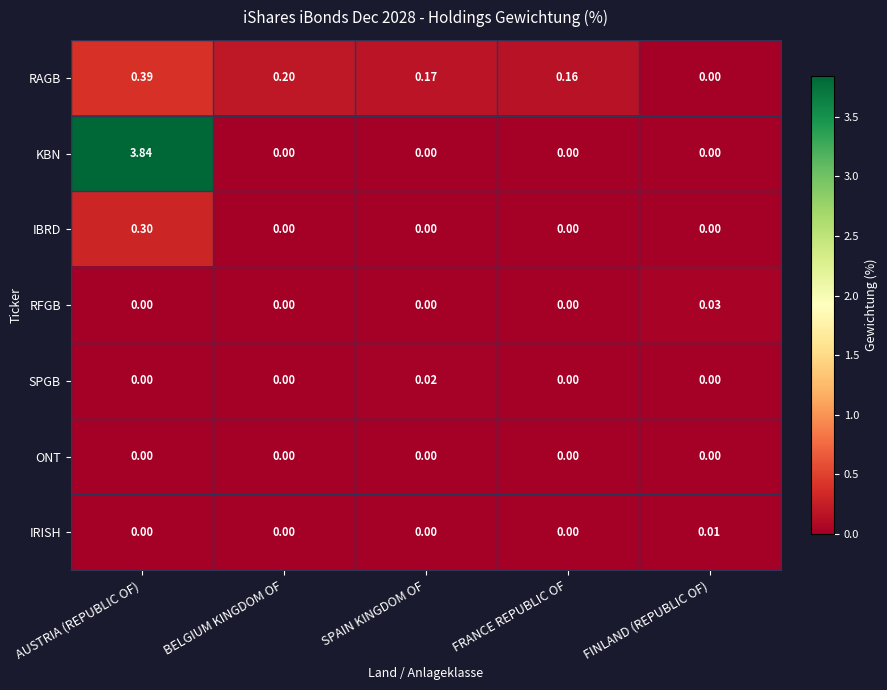

Which category has the highest value across all series?

AUSTRIA (REPUBLIC OF)